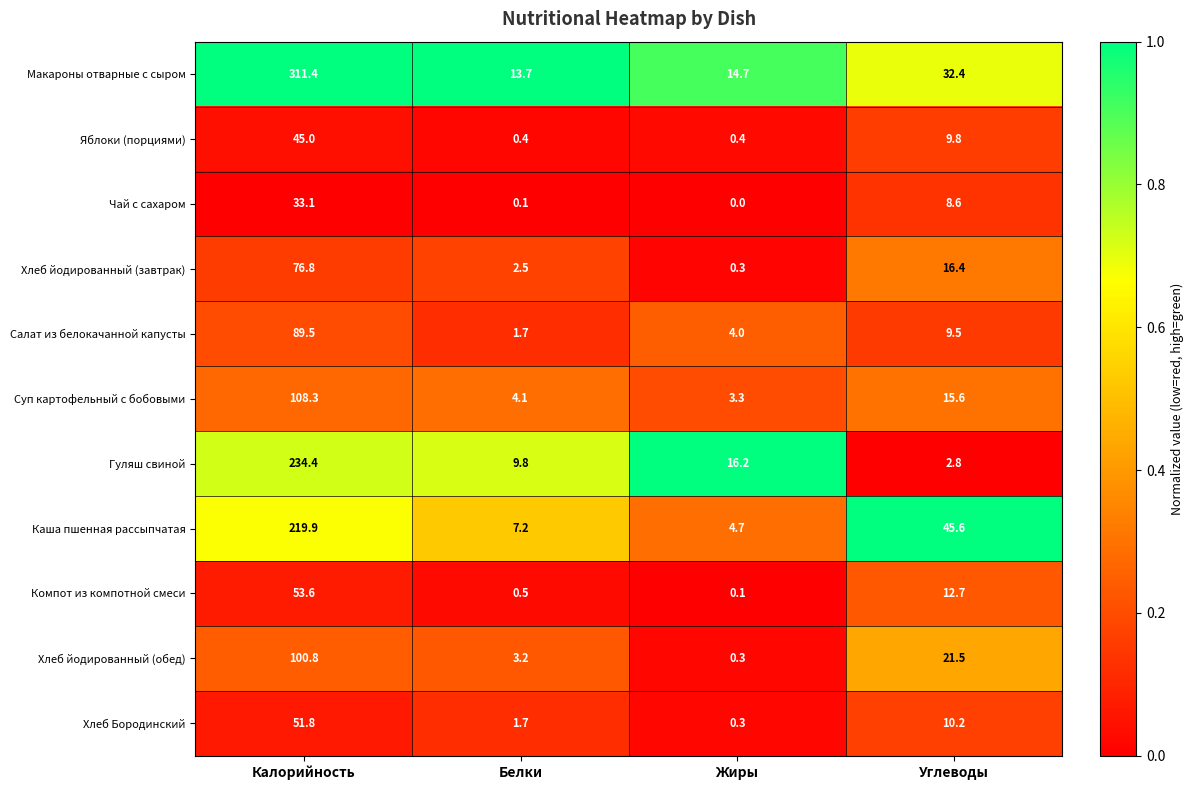

Which category has the lowest value across all series?

Жиры